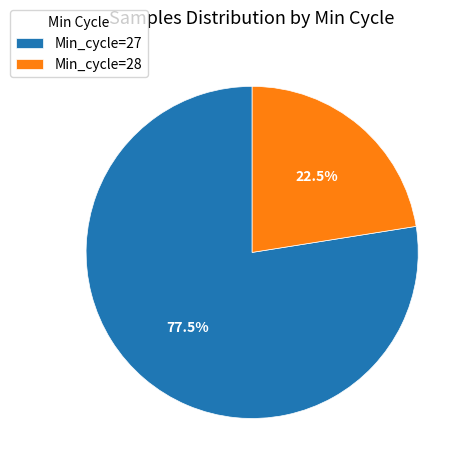

What is the smallest slice in the pie chart?

Min_cycle=28